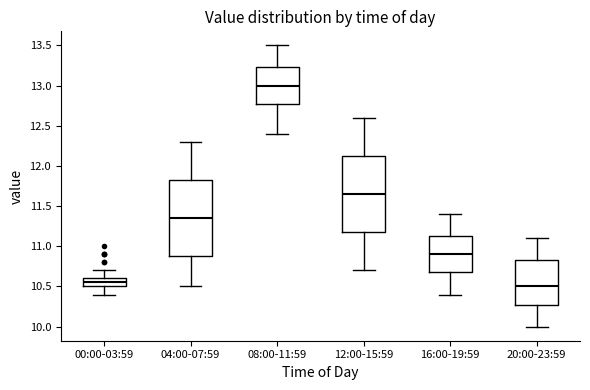

Reading left to right, transcribe this box plot: for each box, give where its median line is, the range the box spans, and where its two whiskers end, as read against the y-axis. The values are not printed on the chart, so give them approximately, as read against the axis.

00:00-03:59: median 10.55, box 10.50 to 10.60, whiskers 10.40 to 10.70
04:00-07:59: median 11.35, box 10.90 to 11.85, whiskers 10.50 to 12.30
08:00-11:59: median 13.00, box 12.80 to 13.25, whiskers 12.40 to 13.50
12:00-15:59: median 11.65, box 11.20 to 12.15, whiskers 10.70 to 12.60
16:00-19:59: median 10.90, box 10.70 to 11.15, whiskers 10.40 to 11.40
20:00-23:59: median 10.50, box 10.30 to 10.85, whiskers 10.00 to 11.10